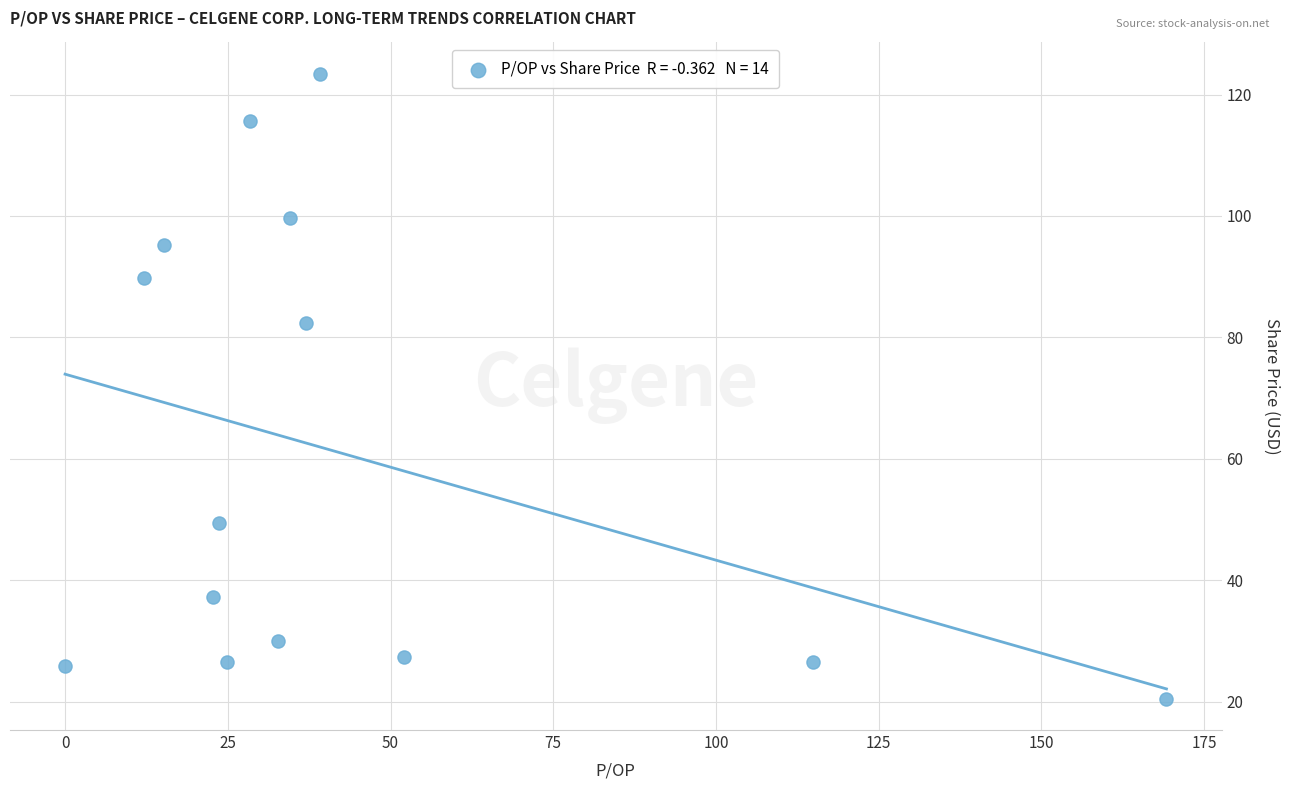

What is the range of Y values (max minus min)?

102.9